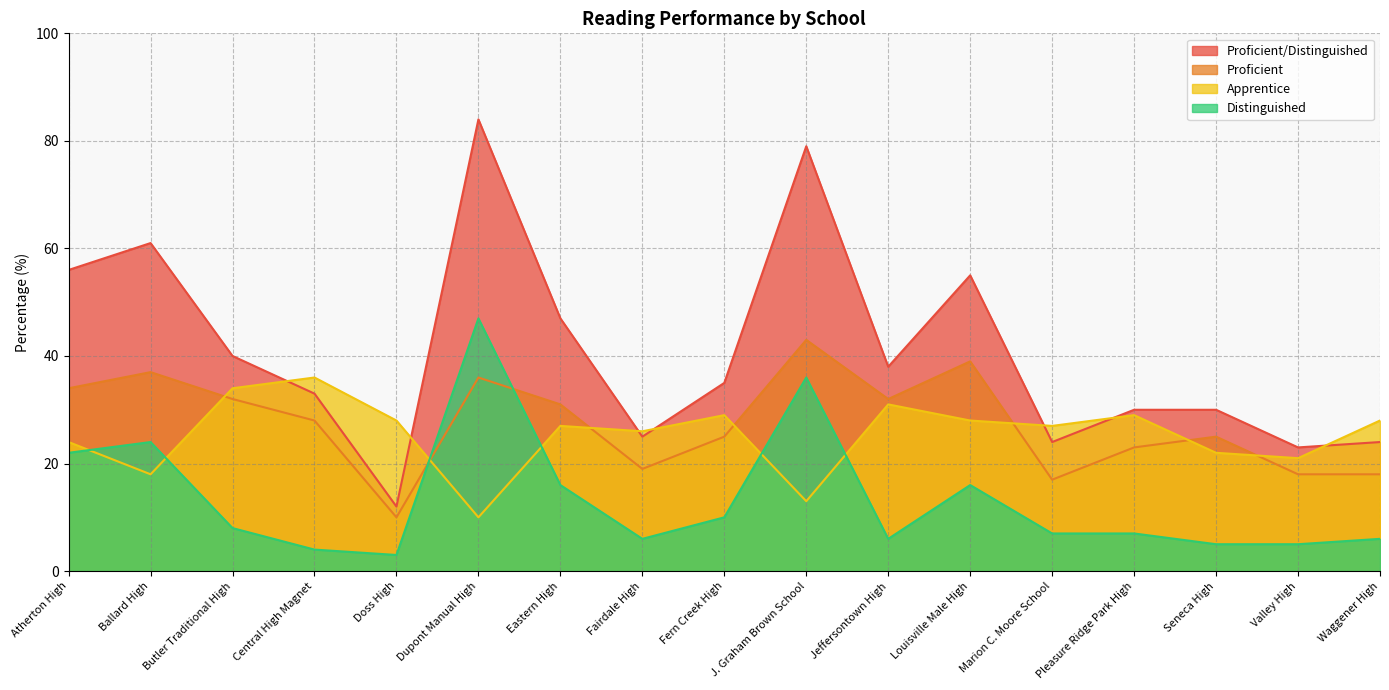

At which label is Proficient closest to 26?

Fern Creek High